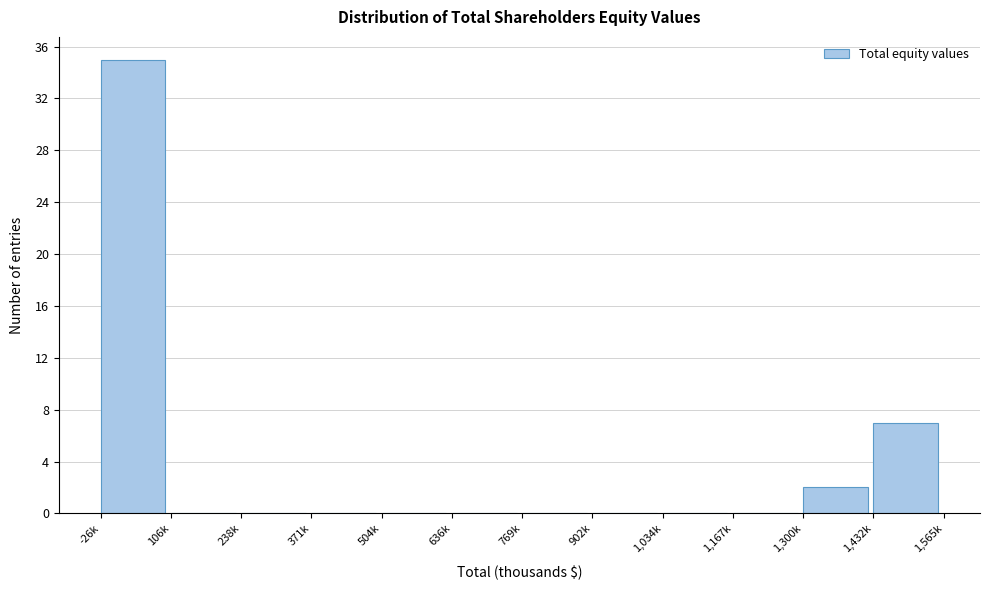

Reading left to right, what are all the values shown in this chart?

-26k=35	106k=0	238k=0	371k=0	504k=0	636k=0	769k=0	902k=0	1,034k=0	1,167k=0	1,300k=2	1,432k=7